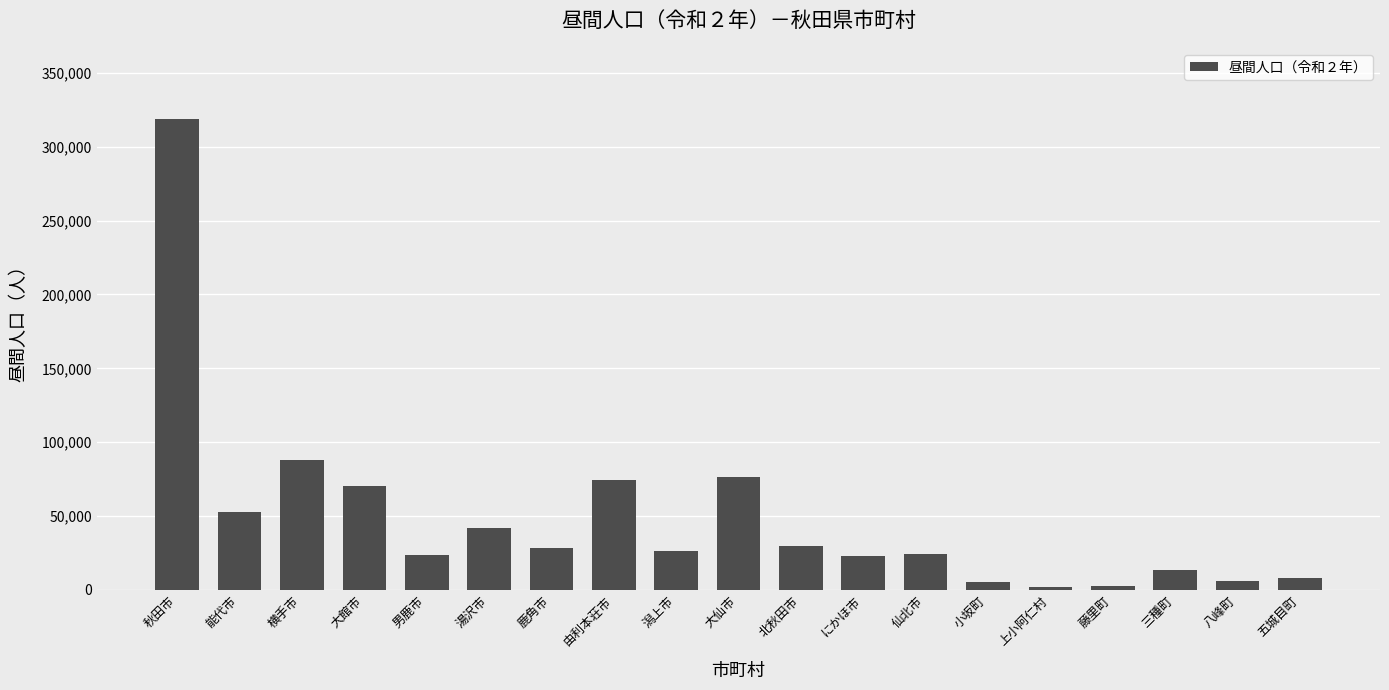

How many bars are there in total?

19